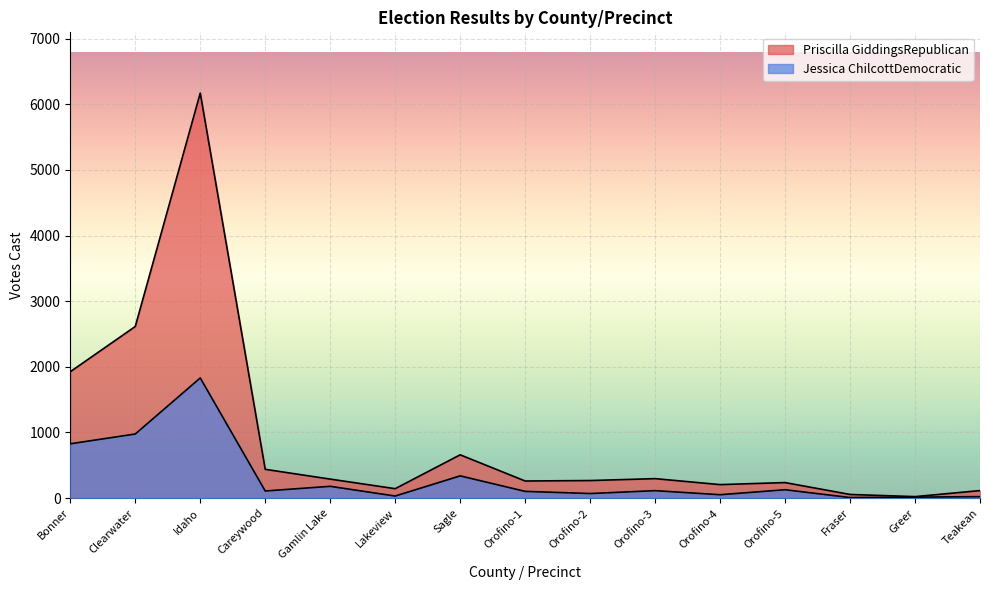

What is the total value across all series at Gamlin Lake?

470